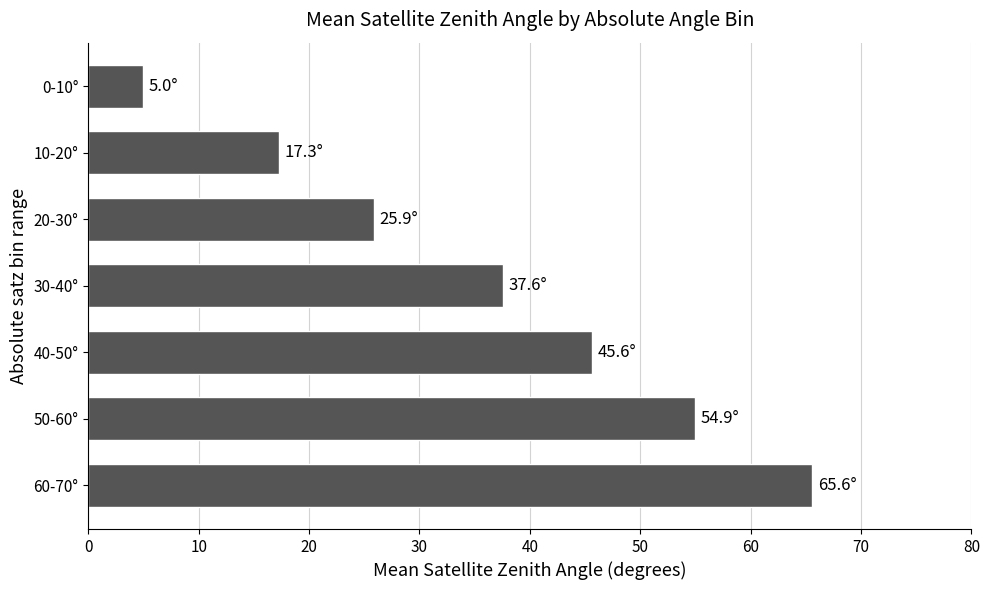

Reading bottom to top, transcribe all the data shown in this chart.

65.6	54.9	45.6	37.6	25.9	17.3	5.0